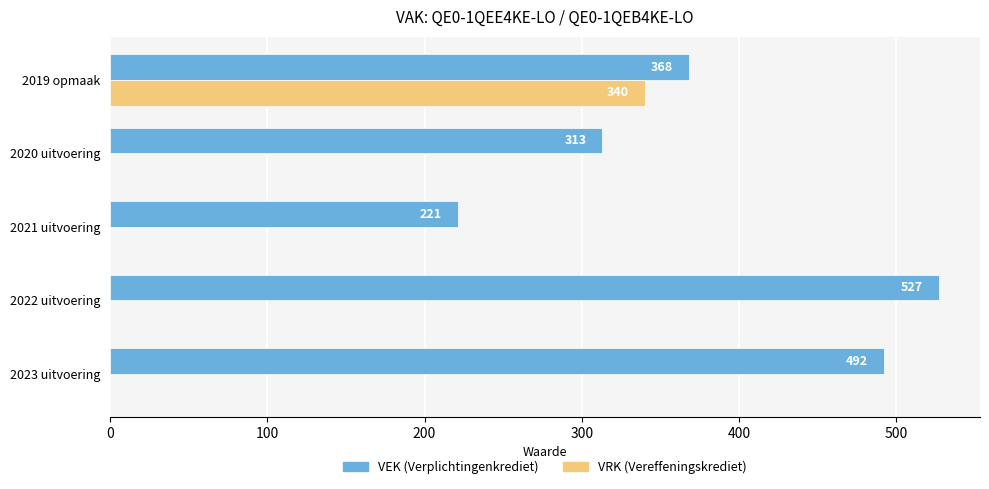

What is the total value across all series at 2020 uitvoering?

313